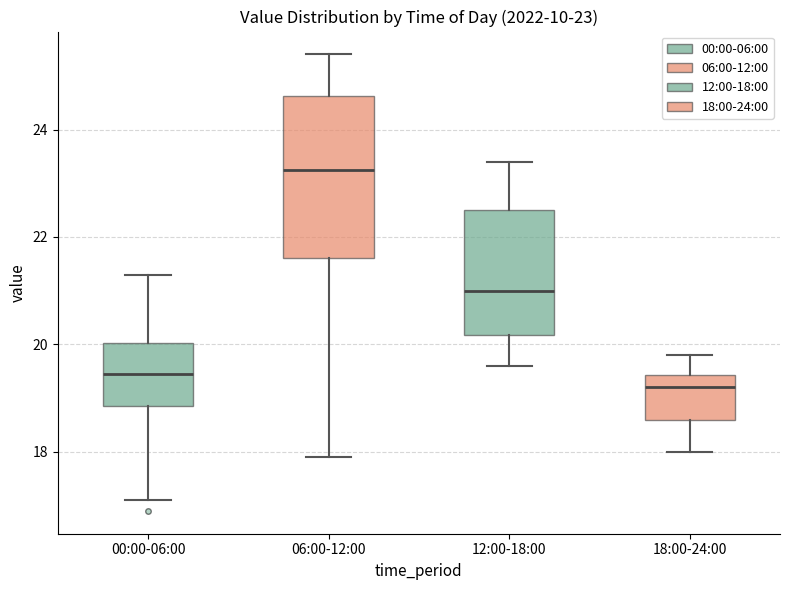

Comparing the boxes themselves (not the whiskers), which one is the tallest?

06:00-12:00